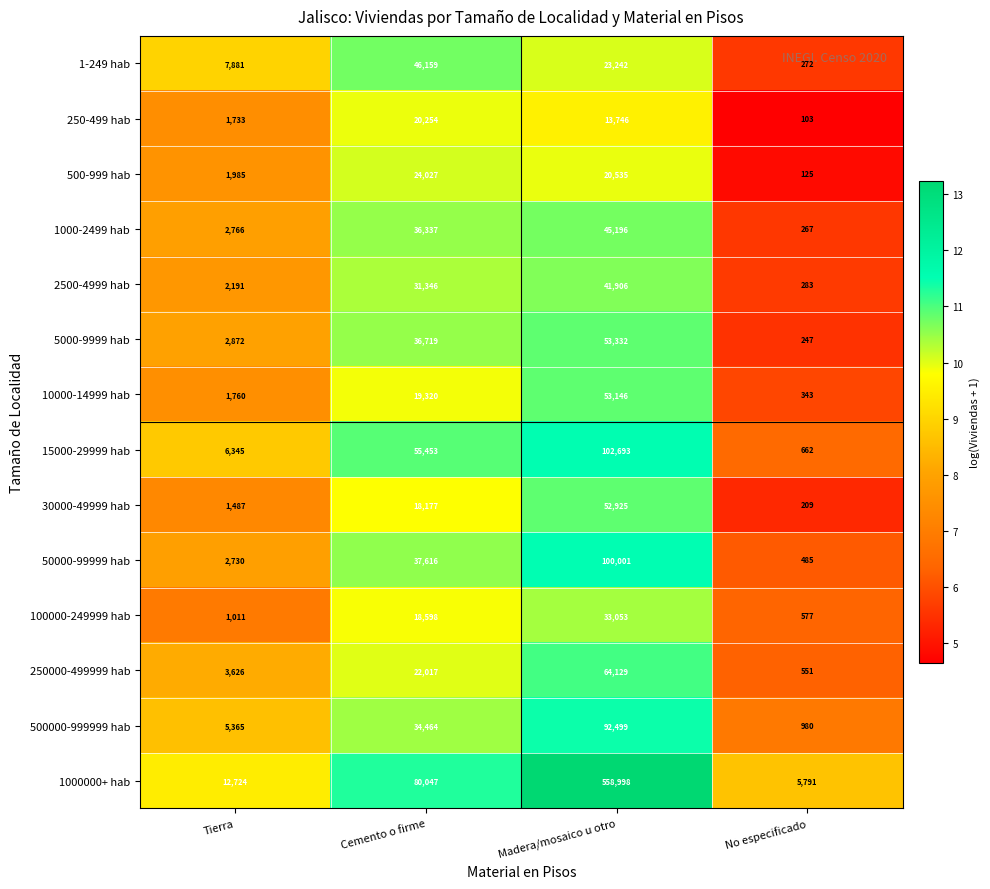

Rank the series by their maximum value, from lowest to highest.

250-499 hab, 500-999 hab, 100000-249999 hab, 2500-4999 hab, 1000-2499 hab, 1-249 hab, 30000-49999 hab, 10000-14999 hab, 5000-9999 hab, 250000-499999 hab, 500000-999999 hab, 50000-99999 hab, 15000-29999 hab, 1000000+ hab